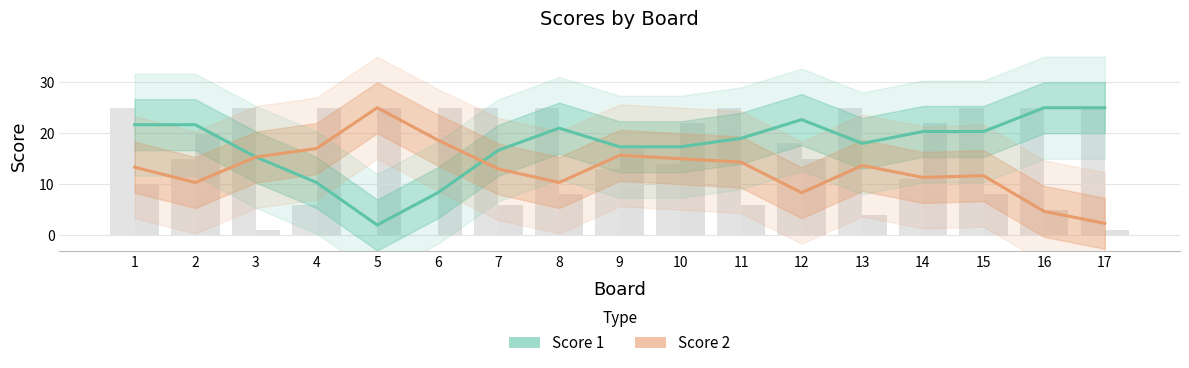

List the labels in order of Score 2 value, largest first.

5, 6, 4, 9, 3, 10, 11, 13, 1, 7, 15, 14, 2, 8, 12, 16, 17